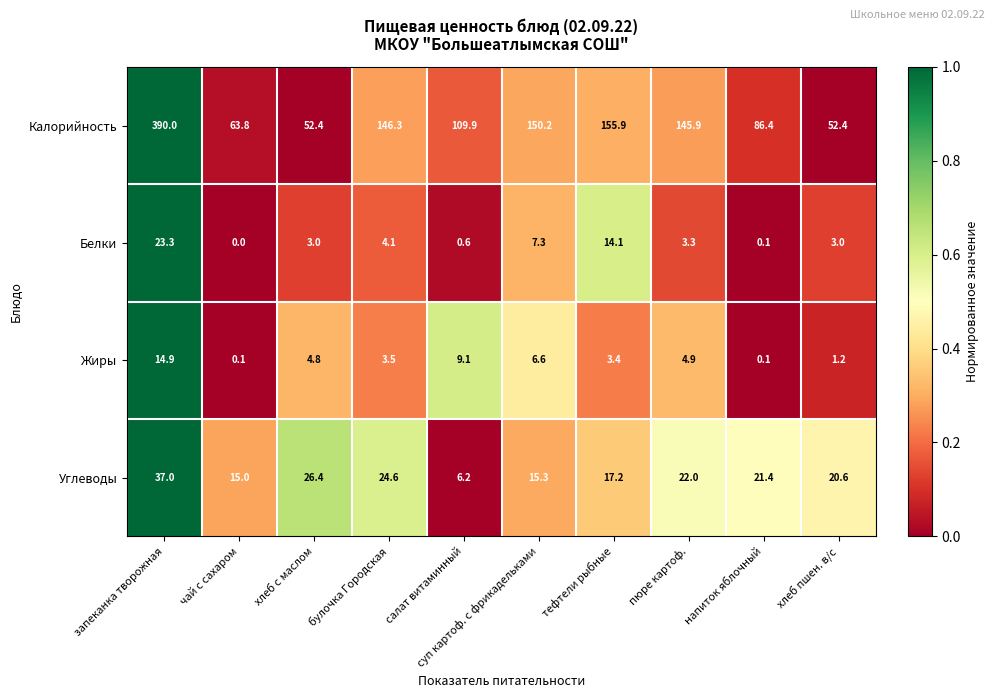

Which series has the largest total across all categories?

Калорийность